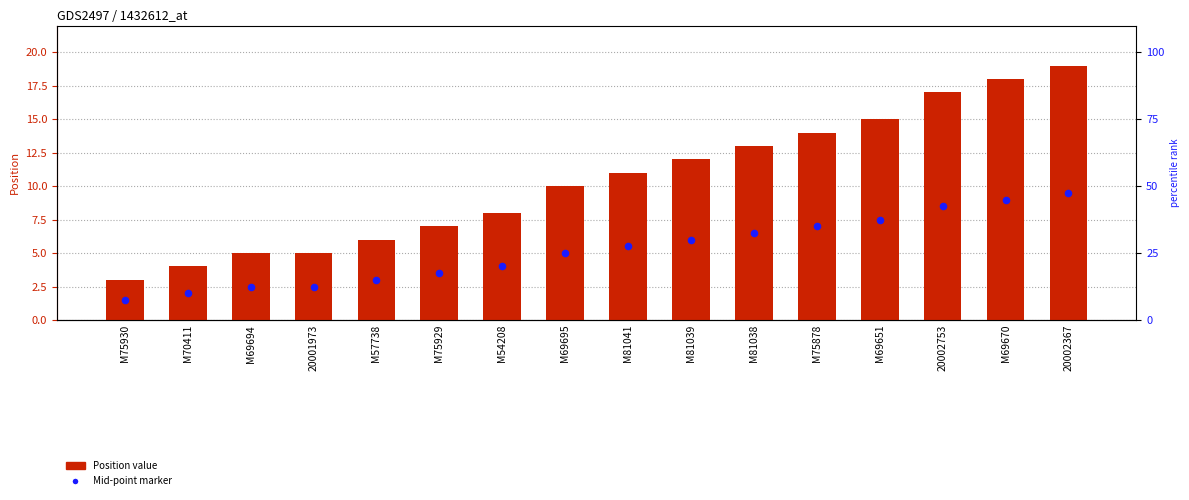

Which series has the largest total across all categories?

Position value